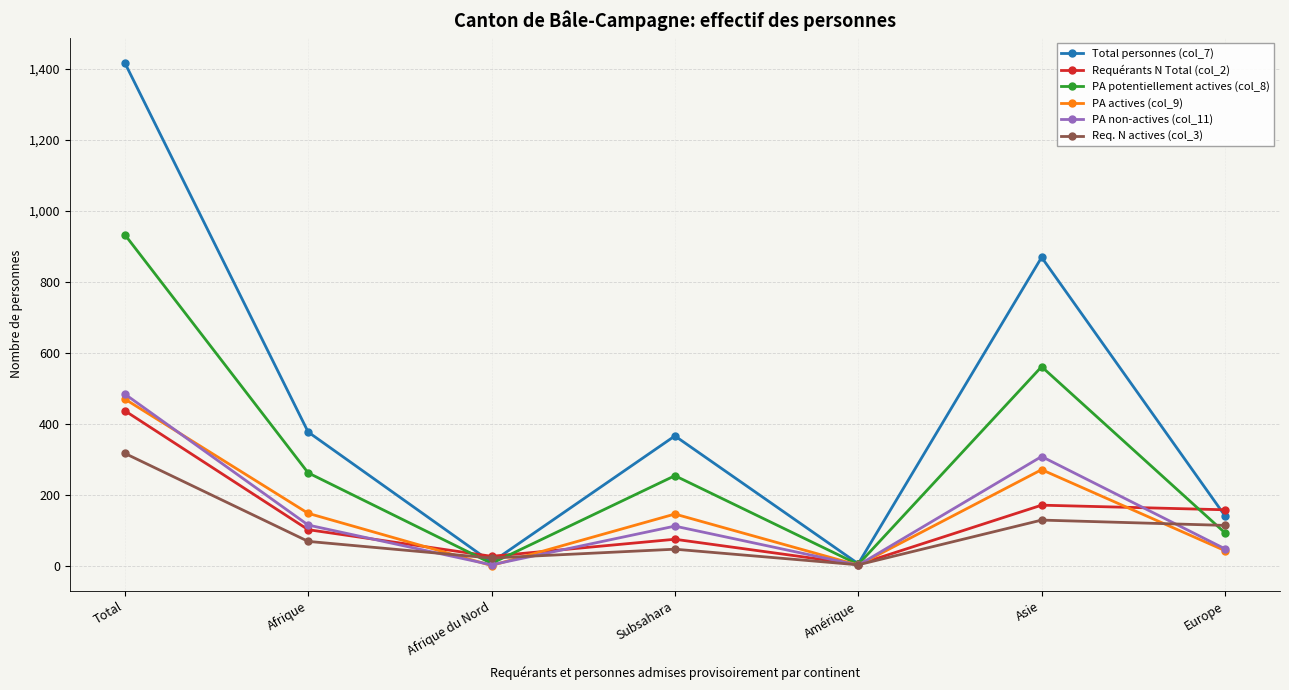

Which series has the largest range (max minus min)?

Total personnes (col_7)